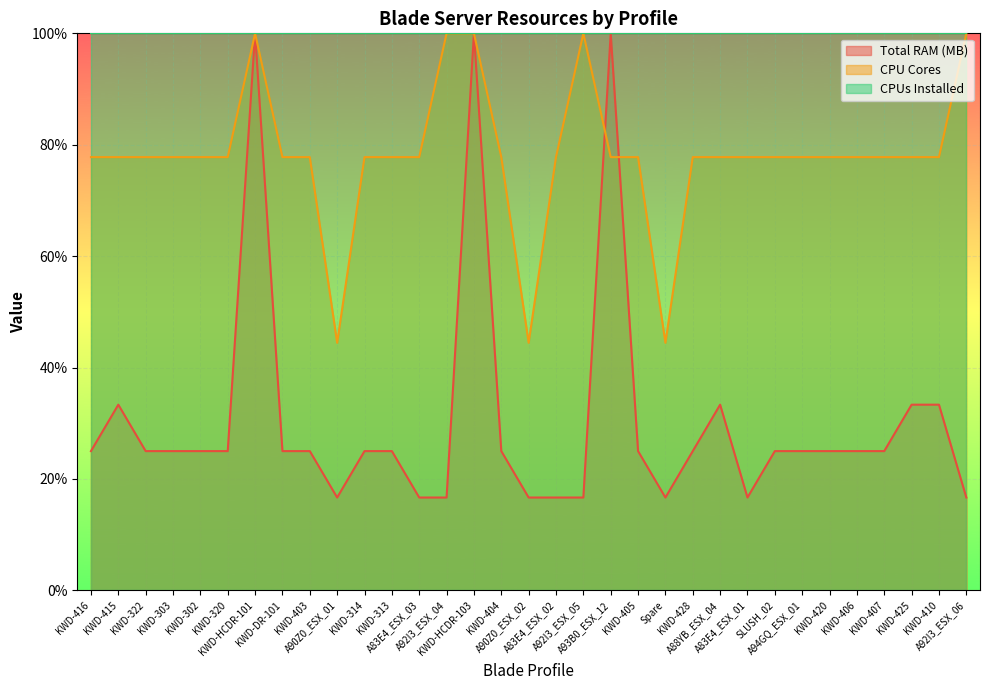

What is the difference between the maximum and second lowest values in the Total RAM (MB) series?

83.3